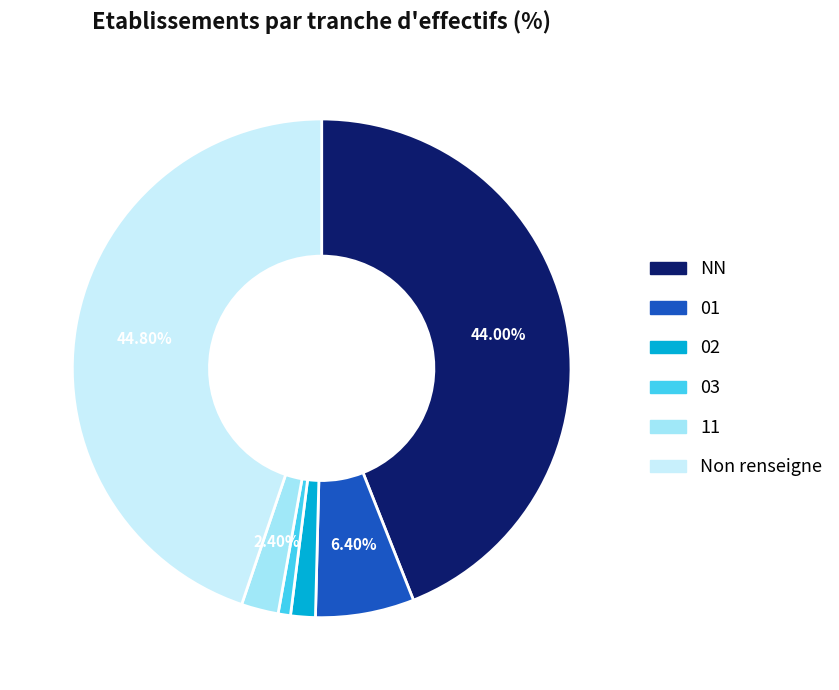

Which has a higher value, 02 or Non renseigne?

Non renseigne